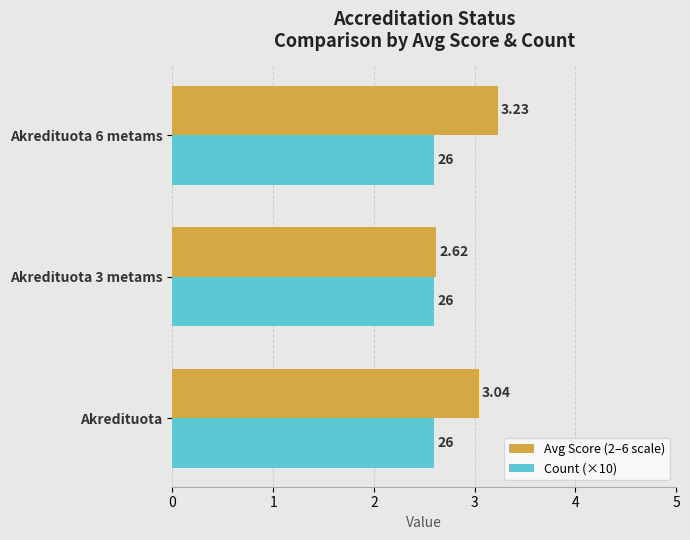

Which series changed the most between Akredituota and Akredituota 6 metams?

Avg Score (2–6 scale)